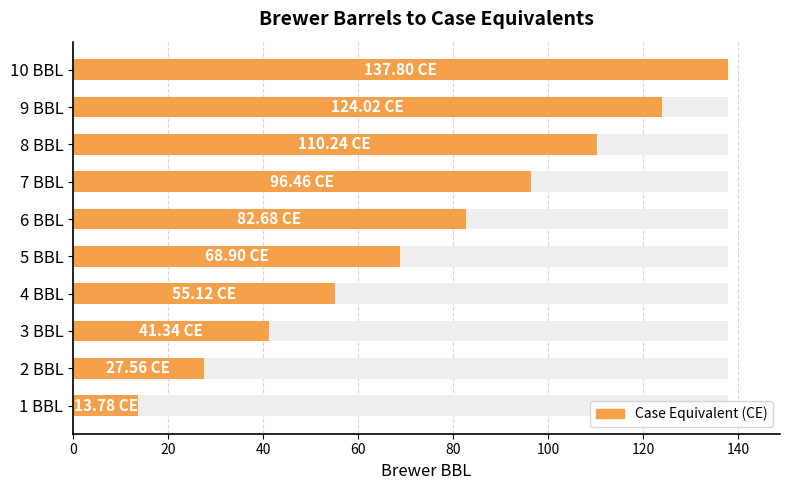

Are the bars grouped side by side (vs. stacked)?

No